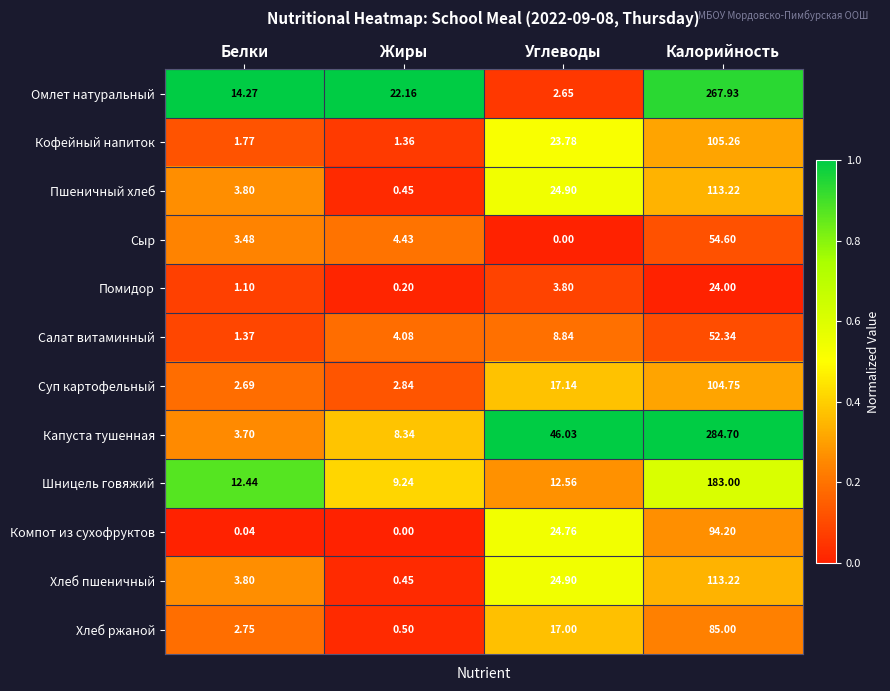

At how many categories does at least one series exceed 0?

4